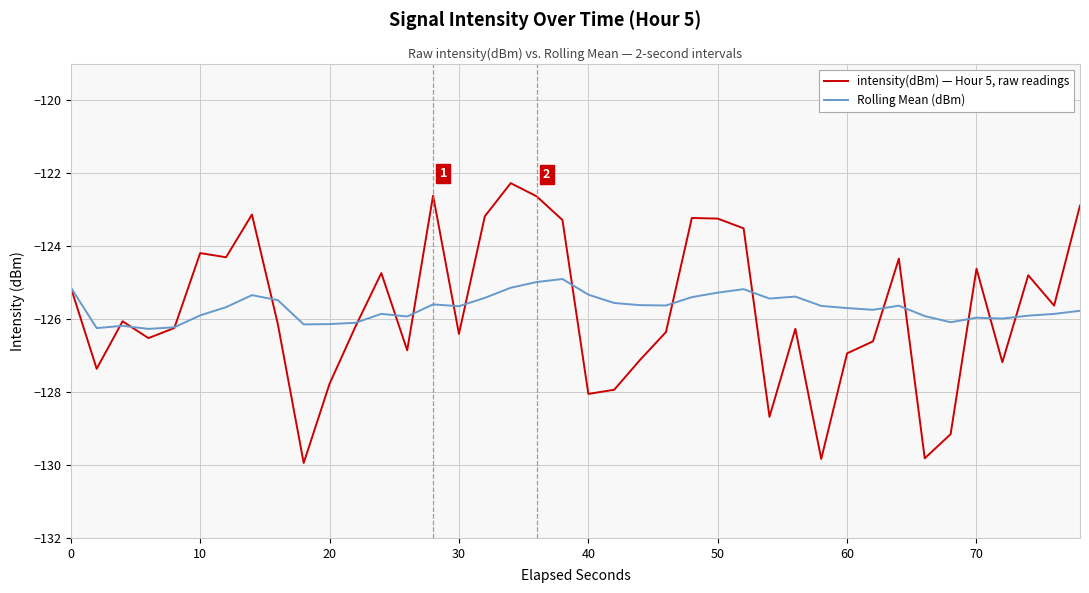

What is the minimum value for intensity(dBm) — Hour 5, raw readings?

-129.9